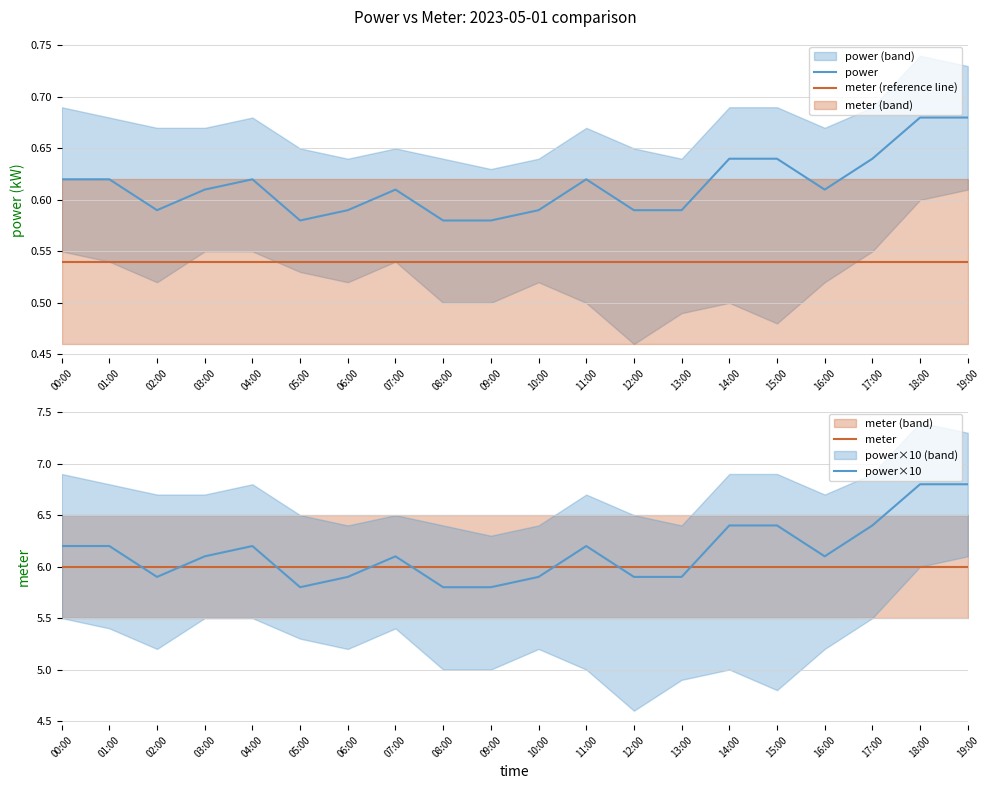

Between 03:00 and 14:00, which series saw the biggest shift?

power×10